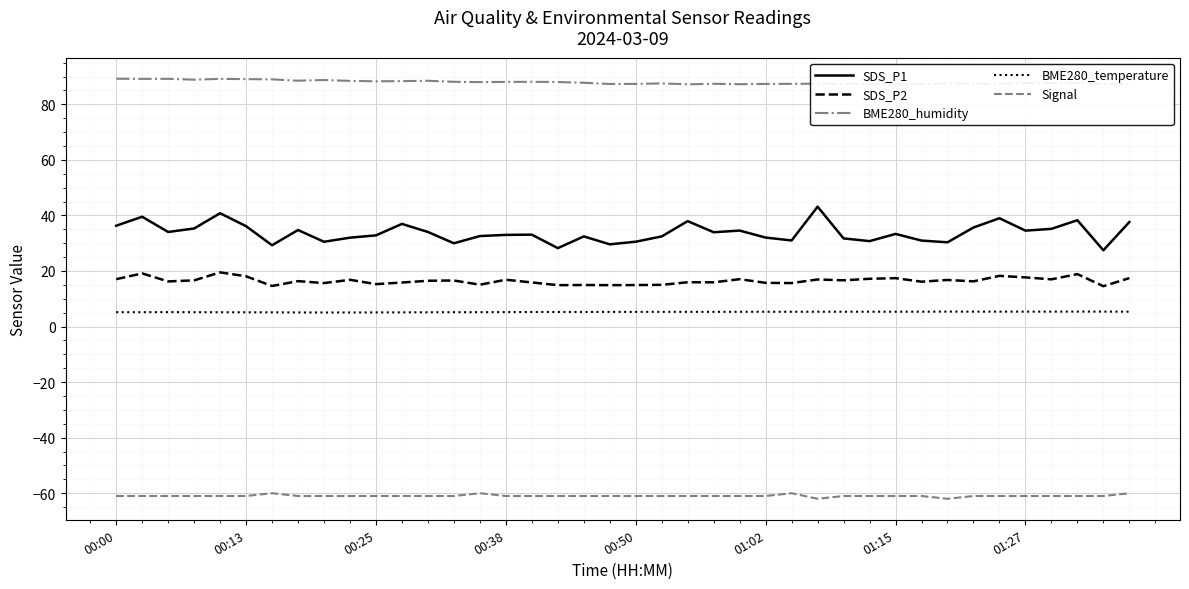

True or false: Signal and SDS_P1 intersect in this chart.

False